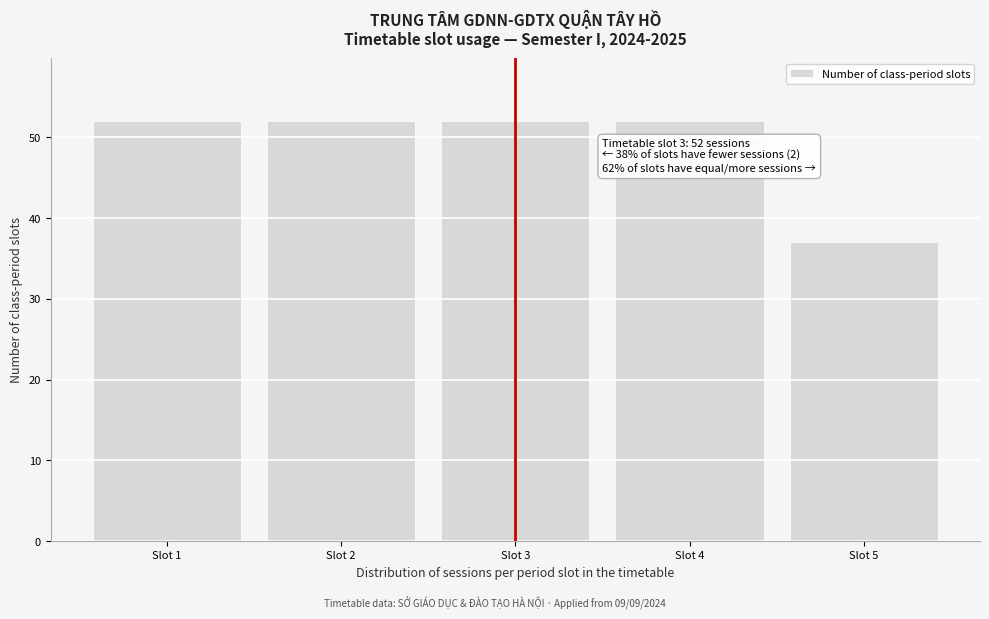

Reading right to left, transcribe all the data shown in this chart.

Slot 5=37	Slot 4=52	Slot 3=52	Slot 2=52	Slot 1=52